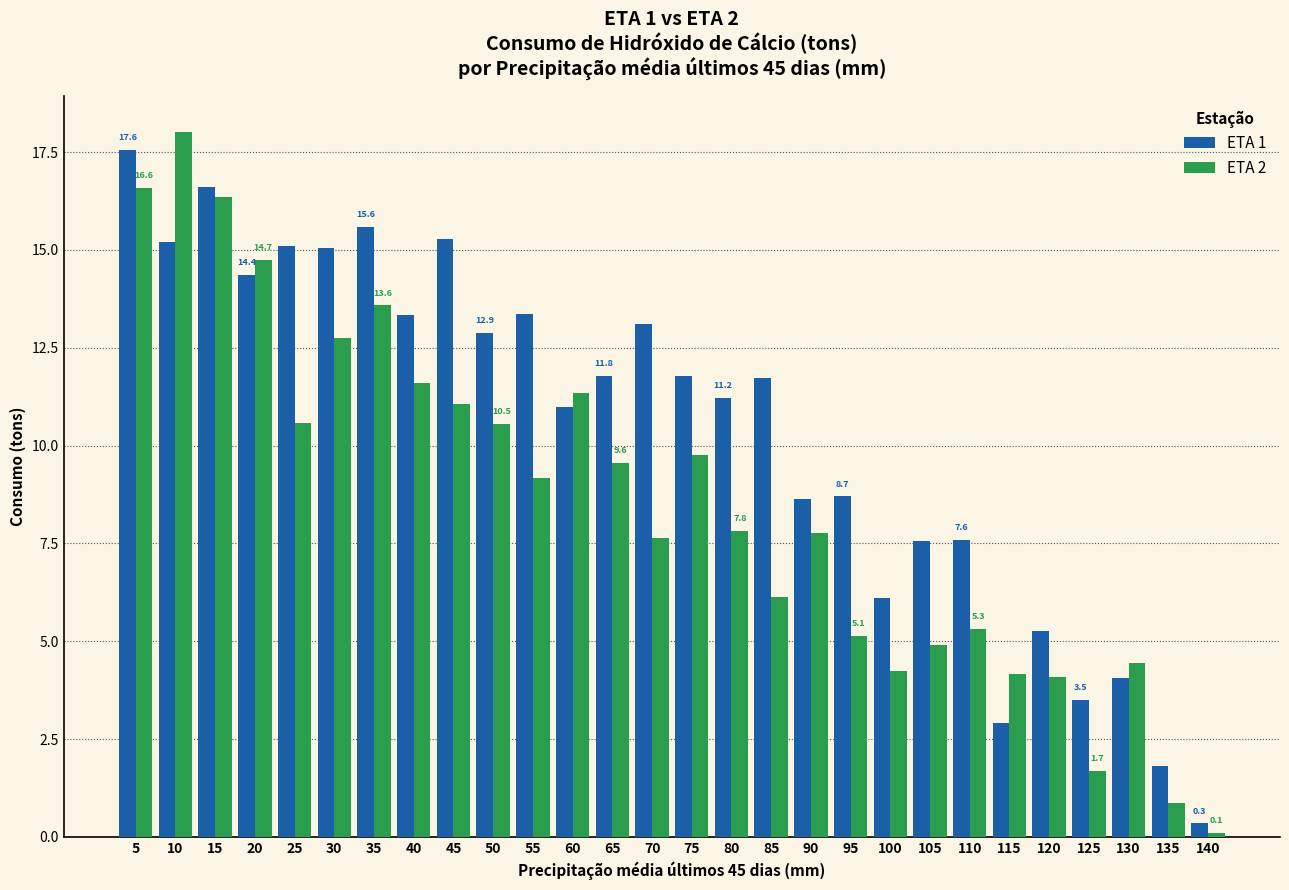

What is the average value of the ETA 1 series?

10.4